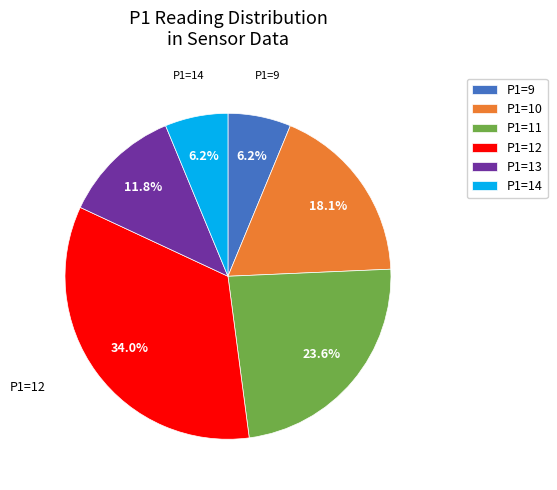

Is there any slice that represents more than half of the pie?

No